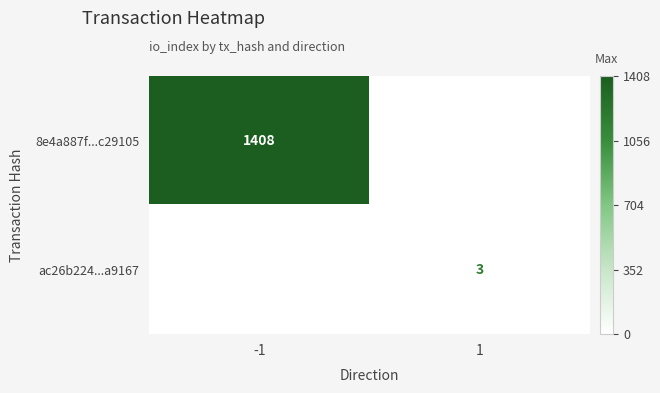

True or false: ac26b224...a9167 has a value of 2 at 1.

False